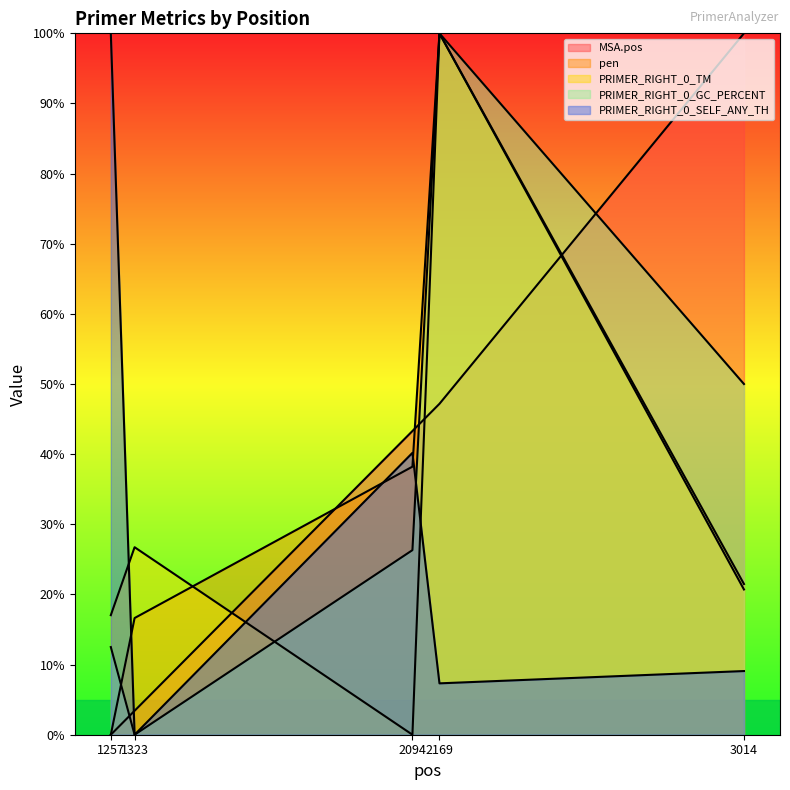

At which category does the chart reach its peak across all series?

3014